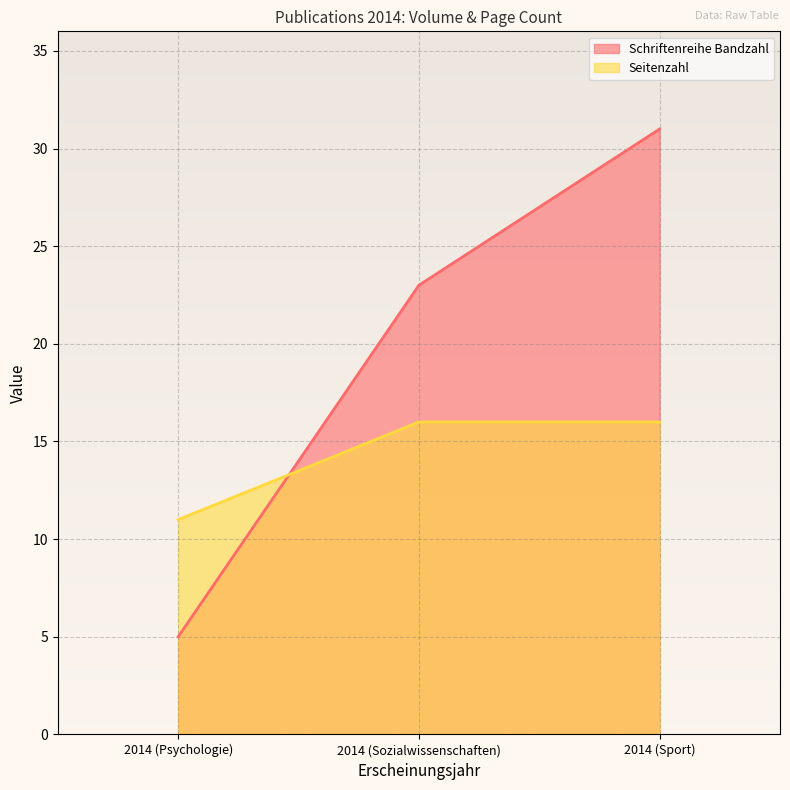

What is the difference between the highest and lowest values at 2014 (Sozialwissenschaften)?

7